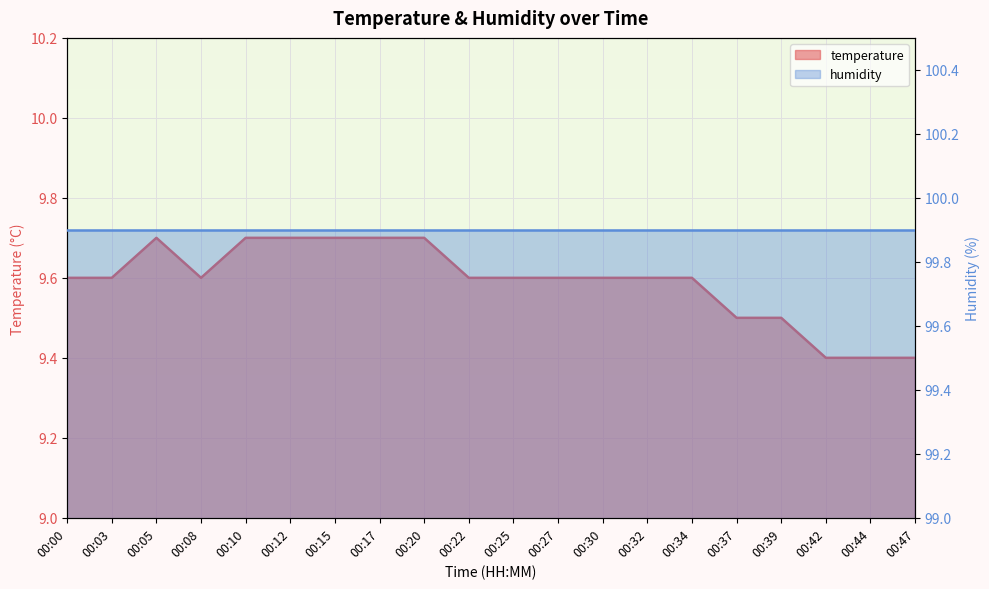

What is the greatest value displayed?

9.7